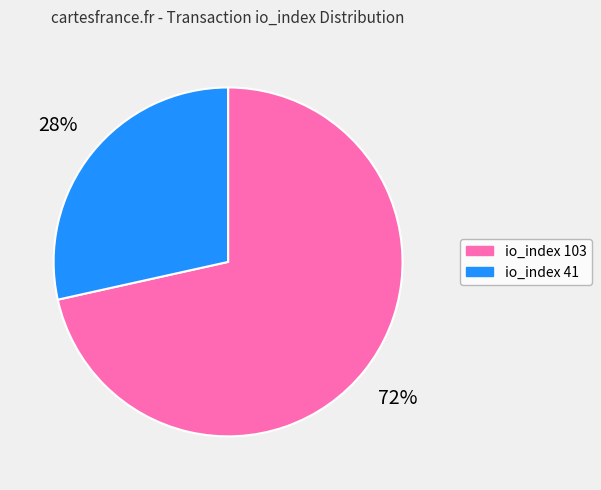

To the nearest percent, what is the combined percentage of io_index 103 and io_index 41?

100%